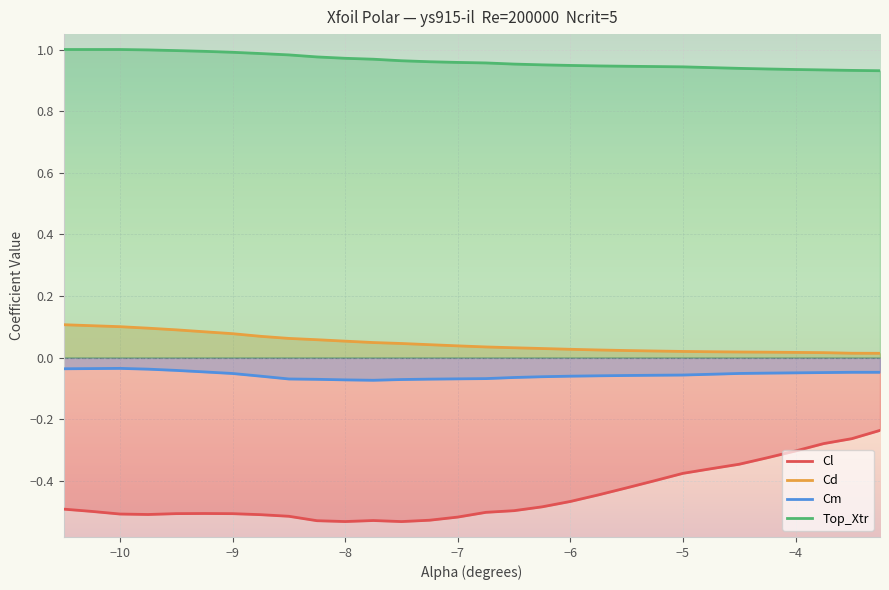

What is the minimum value shown in the chart?

-0.5